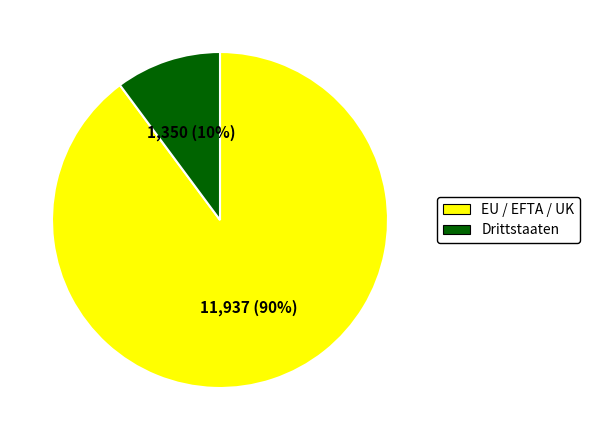

Is there a majority slice in this chart?

Yes